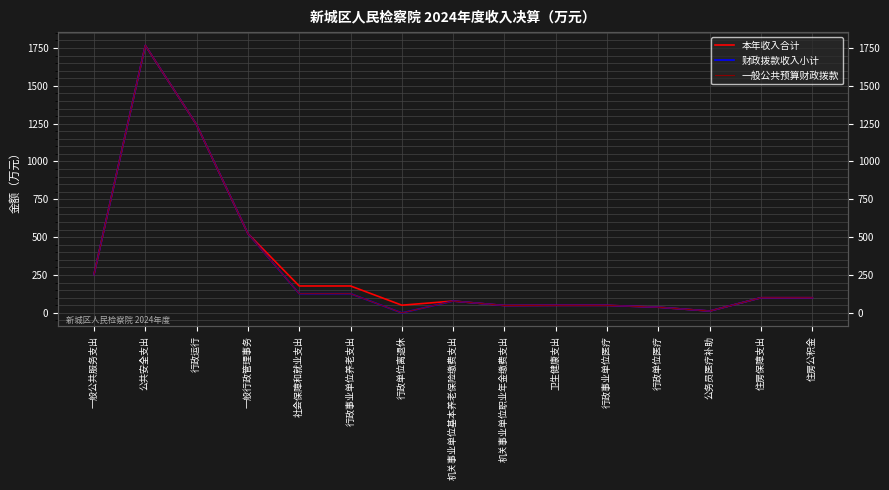

What position from the left is 卫生健康支出?

10